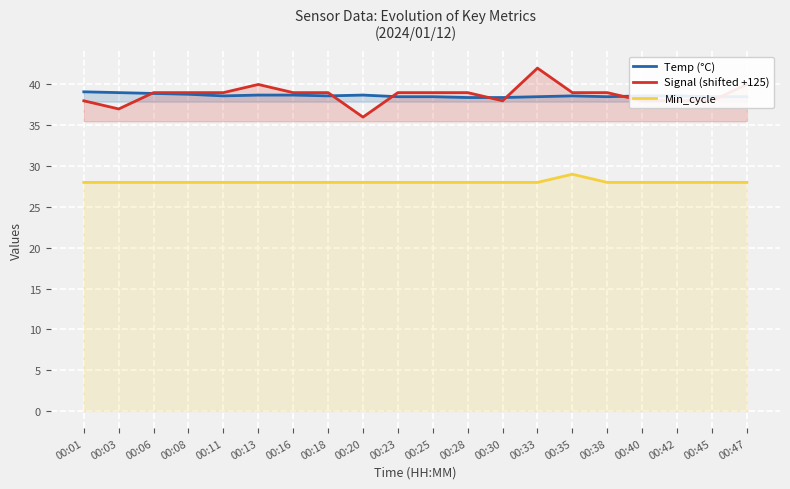

At how many categories does at least one series exceed 41?

1